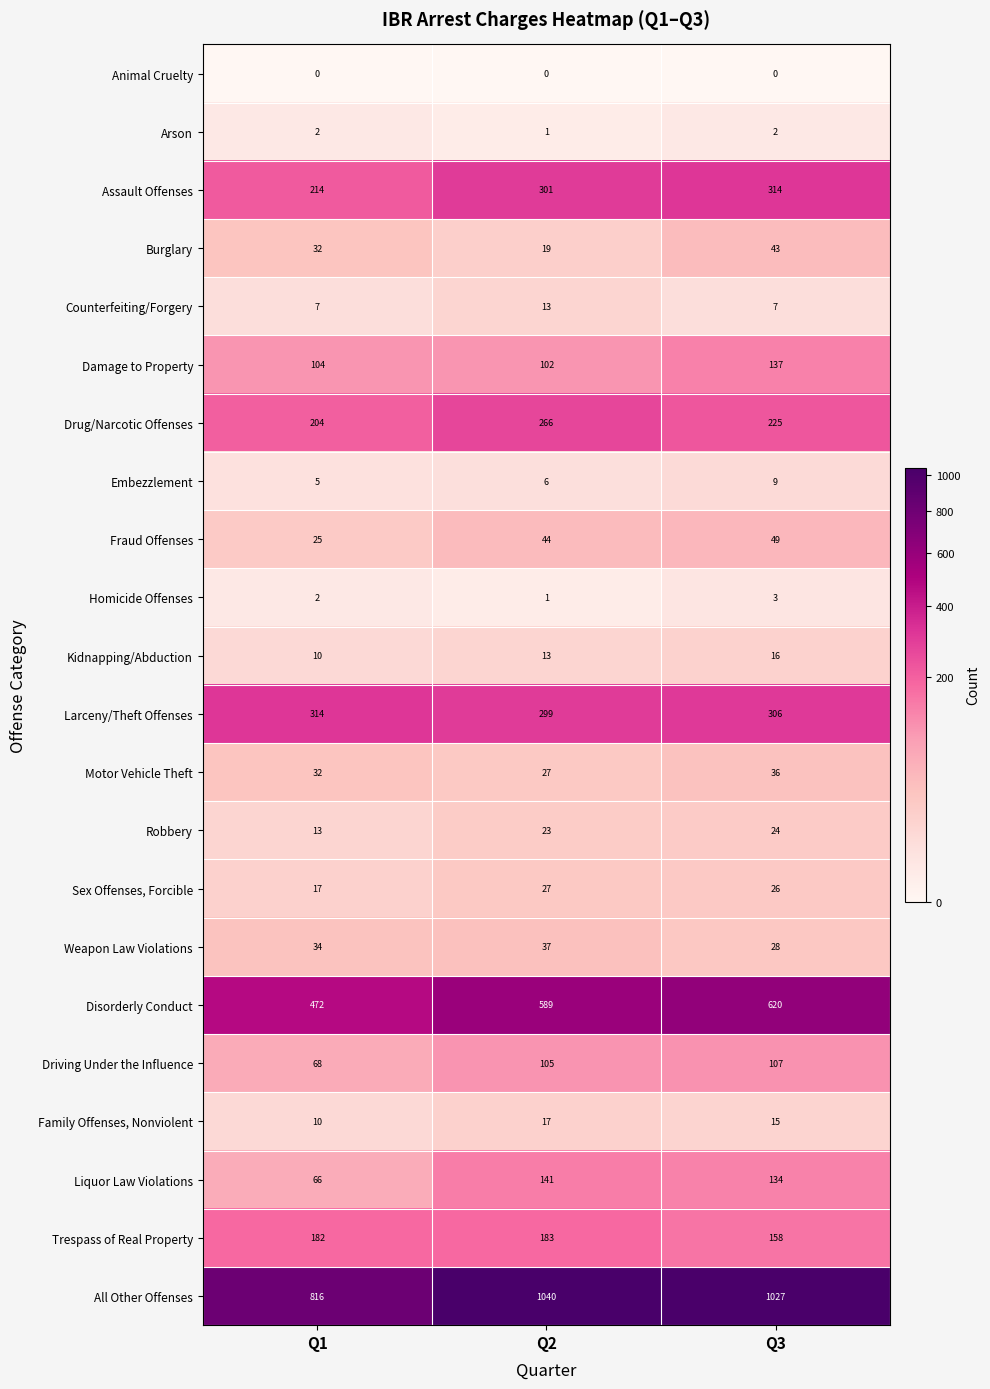

Rank the series at Q3 from highest to lowest value.

All Other Offenses, Disorderly Conduct, Assault Offenses, Larceny/Theft Offenses, Drug/Narcotic Offenses, Trespass of Real Property, Damage to Property, Liquor Law Violations, Driving Under the Influence, Fraud Offenses, Burglary, Motor Vehicle Theft, Weapon Law Violations, Sex Offenses, Forcible, Robbery, Kidnapping/Abduction, Family Offenses, Nonviolent, Embezzlement, Counterfeiting/Forgery, Homicide Offenses, Arson, Animal Cruelty